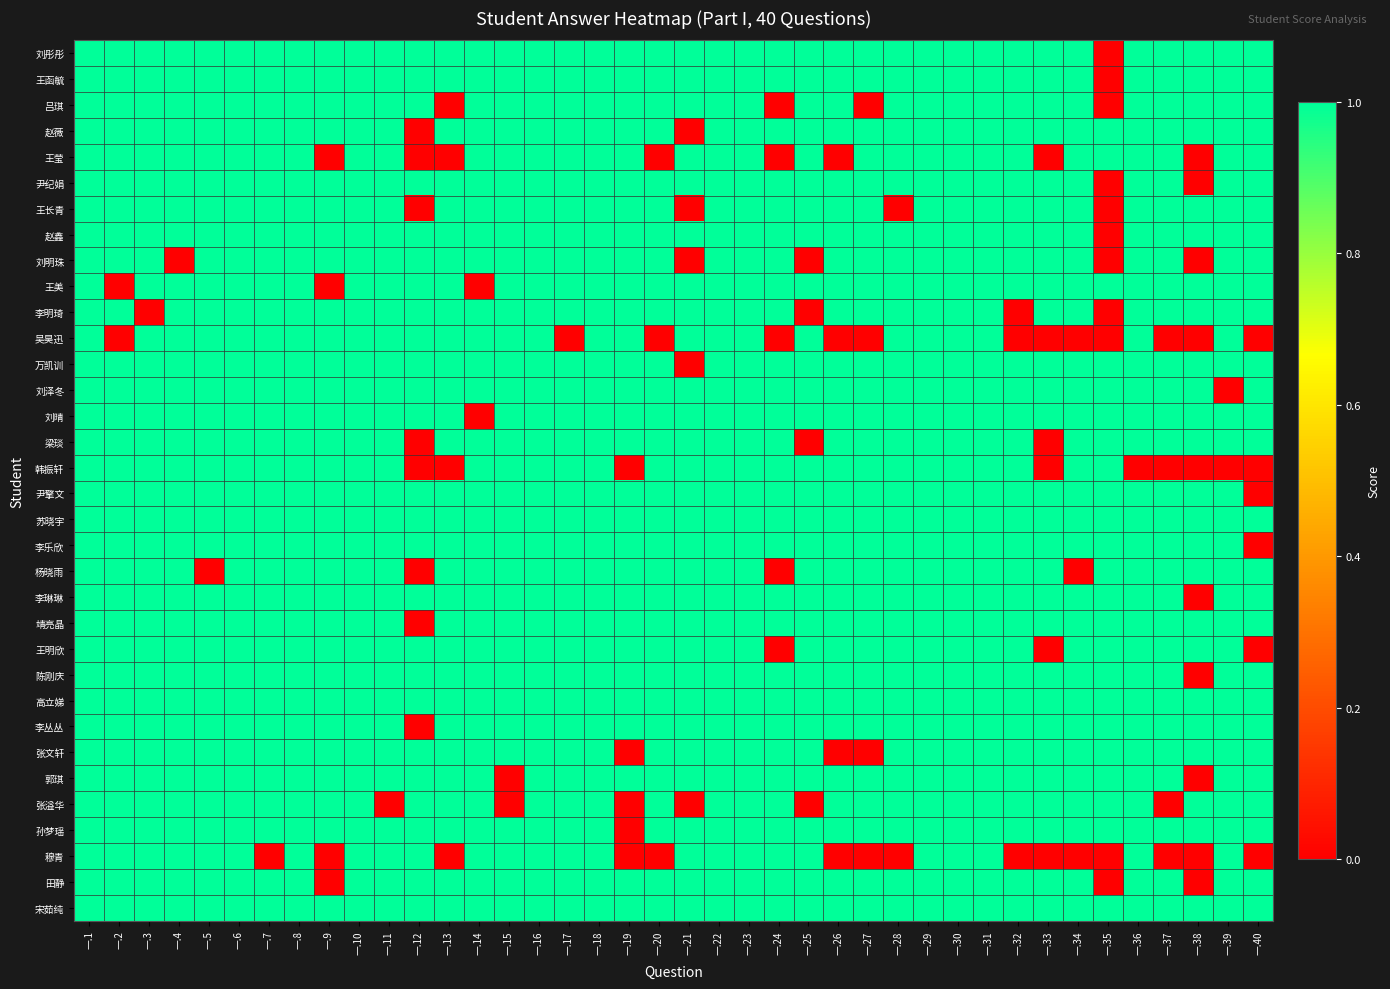

Reading right to left, what are all the values shown in this chart?

刘彤彤: 一.40=1	一.39=1	一.38=1	一.37=1	一.36=1	一.35=0	一.34=1	一.33=1	一.32=1	一.31=1	一.30=1	一.29=1	一.28=1	一.27=1	一.26=1	一.25=1	一.24=1	一.23=1	一.22=1	一.21=1	一.20=1	一.19=1	一.18=1	一.17=1	一.16=1	一.15=1	一.14=1	一.13=1	一.12=1	一.11=1	一.10=1	一.9=1	一.8=1	一.7=1	一.6=1	一.5=1	一.4=1	一.3=1	一.2=1	一.1=1
王函毓: 一.40=1	一.39=1	一.38=1	一.37=1	一.36=1	一.35=0	一.34=1	一.33=1	一.32=1	一.31=1	一.30=1	一.29=1	一.28=1	一.27=1	一.26=1	一.25=1	一.24=1	一.23=1	一.22=1	一.21=1	一.20=1	一.19=1	一.18=1	一.17=1	一.16=1	一.15=1	一.14=1	一.13=1	一.12=1	一.11=1	一.10=1	一.9=1	一.8=1	一.7=1	一.6=1	一.5=1	一.4=1	一.3=1	一.2=1	一.1=1
吕琪: 一.40=1	一.39=1	一.38=1	一.37=1	一.36=1	一.35=0	一.34=1	一.33=1	一.32=1	一.31=1	一.30=1	一.29=1	一.28=1	一.27=0	一.26=1	一.25=1	一.24=0	一.23=1	一.22=1	一.21=1	一.20=1	一.19=1	一.18=1	一.17=1	一.16=1	一.15=1	一.14=1	一.13=0	一.12=1	一.11=1	一.10=1	一.9=1	一.8=1	一.7=1	一.6=1	一.5=1	一.4=1	一.3=1	一.2=1	一.1=1
赵薇: 一.40=1	一.39=1	一.38=1	一.37=1	一.36=1	一.35=1	一.34=1	一.33=1	一.32=1	一.31=1	一.30=1	一.29=1	一.28=1	一.27=1	一.26=1	一.25=1	一.24=1	一.23=1	一.22=1	一.21=0	一.20=1	一.19=1	一.18=1	一.17=1	一.16=1	一.15=1	一.14=1	一.13=1	一.12=0	一.11=1	一.10=1	一.9=1	一.8=1	一.7=1	一.6=1	一.5=1	一.4=1	一.3=1	一.2=1	一.1=1
王莹: 一.40=1	一.39=1	一.38=0	一.37=1	一.36=1	一.35=1	一.34=1	一.33=0	一.32=1	一.31=1	一.30=1	一.29=1	一.28=1	一.27=1	一.26=0	一.25=1	一.24=0	一.23=1	一.22=1	一.21=1	一.20=0	一.19=1	一.18=1	一.17=1	一.16=1	一.15=1	一.14=1	一.13=0	一.12=0	一.11=1	一.10=1	一.9=0	一.8=1	一.7=1	一.6=1	一.5=1	一.4=1	一.3=1	一.2=1	一.1=1
尹纪娟: 一.40=1	一.39=1	一.38=0	一.37=1	一.36=1	一.35=0	一.34=1	一.33=1	一.32=1	一.31=1	一.30=1	一.29=1	一.28=1	一.27=1	一.26=1	一.25=1	一.24=1	一.23=1	一.22=1	一.21=1	一.20=1	一.19=1	一.18=1	一.17=1	一.16=1	一.15=1	一.14=1	一.13=1	一.12=1	一.11=1	一.10=1	一.9=1	一.8=1	一.7=1	一.6=1	一.5=1	一.4=1	一.3=1	一.2=1	一.1=1
王长青: 一.40=1	一.39=1	一.38=1	一.37=1	一.36=1	一.35=0	一.34=1	一.33=1	一.32=1	一.31=1	一.30=1	一.29=1	一.28=0	一.27=1	一.26=1	一.25=1	一.24=1	一.23=1	一.22=1	一.21=0	一.20=1	一.19=1	一.18=1	一.17=1	一.16=1	一.15=1	一.14=1	一.13=1	一.12=0	一.11=1	一.10=1	一.9=1	一.8=1	一.7=1	一.6=1	一.5=1	一.4=1	一.3=1	一.2=1	一.1=1
赵鑫: 一.40=1	一.39=1	一.38=1	一.37=1	一.36=1	一.35=0	一.34=1	一.33=1	一.32=1	一.31=1	一.30=1	一.29=1	一.28=1	一.27=1	一.26=1	一.25=1	一.24=1	一.23=1	一.22=1	一.21=1	一.20=1	一.19=1	一.18=1	一.17=1	一.16=1	一.15=1	一.14=1	一.13=1	一.12=1	一.11=1	一.10=1	一.9=1	一.8=1	一.7=1	一.6=1	一.5=1	一.4=1	一.3=1	一.2=1	一.1=1
刘明珠: 一.40=1	一.39=1	一.38=0	一.37=1	一.36=1	一.35=0	一.34=1	一.33=1	一.32=1	一.31=1	一.30=1	一.29=1	一.28=1	一.27=1	一.26=1	一.25=0	一.24=1	一.23=1	一.22=1	一.21=0	一.20=1	一.19=1	一.18=1	一.17=1	一.16=1	一.15=1	一.14=1	一.13=1	一.12=1	一.11=1	一.10=1	一.9=1	一.8=1	一.7=1	一.6=1	一.5=1	一.4=0	一.3=1	一.2=1	一.1=1
王美: 一.40=1	一.39=1	一.38=1	一.37=1	一.36=1	一.35=1	一.34=1	一.33=1	一.32=1	一.31=1	一.30=1	一.29=1	一.28=1	一.27=1	一.26=1	一.25=1	一.24=1	一.23=1	一.22=1	一.21=1	一.20=1	一.19=1	一.18=1	一.17=1	一.16=1	一.15=1	一.14=0	一.13=1	一.12=1	一.11=1	一.10=1	一.9=0	一.8=1	一.7=1	一.6=1	一.5=1	一.4=1	一.3=1	一.2=0	一.1=1
李明琦: 一.40=1	一.39=1	一.38=1	一.37=1	一.36=1	一.35=0	一.34=1	一.33=1	一.32=0	一.31=1	一.30=1	一.29=1	一.28=1	一.27=1	一.26=1	一.25=0	一.24=1	一.23=1	一.22=1	一.21=1	一.20=1	一.19=1	一.18=1	一.17=1	一.16=1	一.15=1	一.14=1	一.13=1	一.12=1	一.11=1	一.10=1	一.9=1	一.8=1	一.7=1	一.6=1	一.5=1	一.4=1	一.3=0	一.2=1	一.1=1
吴昊迅: 一.40=0	一.39=1	一.38=0	一.37=0	一.36=1	一.35=0	一.34=0	一.33=0	一.32=0	一.31=1	一.30=1	一.29=1	一.28=1	一.27=0	一.26=0	一.25=1	一.24=0	一.23=1	一.22=1	一.21=1	一.20=0	一.19=1	一.18=1	一.17=0	一.16=1	一.15=1	一.14=1	一.13=1	一.12=1	一.11=1	一.10=1	一.9=1	一.8=1	一.7=1	一.6=1	一.5=1	一.4=1	一.3=1	一.2=0	一.1=1
万凯训: 一.40=1	一.39=1	一.38=1	一.37=1	一.36=1	一.35=1	一.34=1	一.33=1	一.32=1	一.31=1	一.30=1	一.29=1	一.28=1	一.27=1	一.26=1	一.25=1	一.24=1	一.23=1	一.22=1	一.21=0	一.20=1	一.19=1	一.18=1	一.17=1	一.16=1	一.15=1	一.14=1	一.13=1	一.12=1	一.11=1	一.10=1	一.9=1	一.8=1	一.7=1	一.6=1	一.5=1	一.4=1	一.3=1	一.2=1	一.1=1
刘泽冬: 一.40=1	一.39=0	一.38=1	一.37=1	一.36=1	一.35=1	一.34=1	一.33=1	一.32=1	一.31=1	一.30=1	一.29=1	一.28=1	一.27=1	一.26=1	一.25=1	一.24=1	一.23=1	一.22=1	一.21=1	一.20=1	一.19=1	一.18=1	一.17=1	一.16=1	一.15=1	一.14=1	一.13=1	一.12=1	一.11=1	一.10=1	一.9=1	一.8=1	一.7=1	一.6=1	一.5=1	一.4=1	一.3=1	一.2=1	一.1=1
刘晴: 一.40=1	一.39=1	一.38=1	一.37=1	一.36=1	一.35=1	一.34=1	一.33=1	一.32=1	一.31=1	一.30=1	一.29=1	一.28=1	一.27=1	一.26=1	一.25=1	一.24=1	一.23=1	一.22=1	一.21=1	一.20=1	一.19=1	一.18=1	一.17=1	一.16=1	一.15=1	一.14=0	一.13=1	一.12=1	一.11=1	一.10=1	一.9=1	一.8=1	一.7=1	一.6=1	一.5=1	一.4=1	一.3=1	一.2=1	一.1=1
梁琰: 一.40=1	一.39=1	一.38=1	一.37=1	一.36=1	一.35=1	一.34=1	一.33=0	一.32=1	一.31=1	一.30=1	一.29=1	一.28=1	一.27=1	一.26=1	一.25=0	一.24=1	一.23=1	一.22=1	一.21=1	一.20=1	一.19=1	一.18=1	一.17=1	一.16=1	一.15=1	一.14=1	一.13=1	一.12=0	一.11=1	一.10=1	一.9=1	一.8=1	一.7=1	一.6=1	一.5=1	一.4=1	一.3=1	一.2=1	一.1=1
韩振轩: 一.40=0	一.39=0	一.38=0	一.37=0	一.36=0	一.35=1	一.34=1	一.33=0	一.32=1	一.31=1	一.30=1	一.29=1	一.28=1	一.27=1	一.26=1	一.25=1	一.24=1	一.23=1	一.22=1	一.21=1	一.20=1	一.19=0	一.18=1	一.17=1	一.16=1	一.15=1	一.14=1	一.13=0	一.12=0	一.11=1	一.10=1	一.9=1	一.8=1	一.7=1	一.6=1	一.5=1	一.4=1	一.3=1	一.2=1	一.1=1
尹擎文: 一.40=0	一.39=1	一.38=1	一.37=1	一.36=1	一.35=1	一.34=1	一.33=1	一.32=1	一.31=1	一.30=1	一.29=1	一.28=1	一.27=1	一.26=1	一.25=1	一.24=1	一.23=1	一.22=1	一.21=1	一.20=1	一.19=1	一.18=1	一.17=1	一.16=1	一.15=1	一.14=1	一.13=1	一.12=1	一.11=1	一.10=1	一.9=1	一.8=1	一.7=1	一.6=1	一.5=1	一.4=1	一.3=1	一.2=1	一.1=1
苏晓宇: 一.40=1	一.39=1	一.38=1	一.37=1	一.36=1	一.35=1	一.34=1	一.33=1	一.32=1	一.31=1	一.30=1	一.29=1	一.28=1	一.27=1	一.26=1	一.25=1	一.24=1	一.23=1	一.22=1	一.21=1	一.20=1	一.19=1	一.18=1	一.17=1	一.16=1	一.15=1	一.14=1	一.13=1	一.12=1	一.11=1	一.10=1	一.9=1	一.8=1	一.7=1	一.6=1	一.5=1	一.4=1	一.3=1	一.2=1	一.1=1
李乐欣: 一.40=0	一.39=1	一.38=1	一.37=1	一.36=1	一.35=1	一.34=1	一.33=1	一.32=1	一.31=1	一.30=1	一.29=1	一.28=1	一.27=1	一.26=1	一.25=1	一.24=1	一.23=1	一.22=1	一.21=1	一.20=1	一.19=1	一.18=1	一.17=1	一.16=1	一.15=1	一.14=1	一.13=1	一.12=1	一.11=1	一.10=1	一.9=1	一.8=1	一.7=1	一.6=1	一.5=1	一.4=1	一.3=1	一.2=1	一.1=1
杨晓雨: 一.40=1	一.39=1	一.38=1	一.37=1	一.36=1	一.35=1	一.34=0	一.33=1	一.32=1	一.31=1	一.30=1	一.29=1	一.28=1	一.27=1	一.26=1	一.25=1	一.24=0	一.23=1	一.22=1	一.21=1	一.20=1	一.19=1	一.18=1	一.17=1	一.16=1	一.15=1	一.14=1	一.13=1	一.12=0	一.11=1	一.10=1	一.9=1	一.8=1	一.7=1	一.6=1	一.5=0	一.4=1	一.3=1	一.2=1	一.1=1
李琳琳: 一.40=1	一.39=1	一.38=0	一.37=1	一.36=1	一.35=1	一.34=1	一.33=1	一.32=1	一.31=1	一.30=1	一.29=1	一.28=1	一.27=1	一.26=1	一.25=1	一.24=1	一.23=1	一.22=1	一.21=1	一.20=1	一.19=1	一.18=1	一.17=1	一.16=1	一.15=1	一.14=1	一.13=1	一.12=1	一.11=1	一.10=1	一.9=1	一.8=1	一.7=1	一.6=1	一.5=1	一.4=1	一.3=1	一.2=1	一.1=1
靖亮晶: 一.40=1	一.39=1	一.38=1	一.37=1	一.36=1	一.35=1	一.34=1	一.33=1	一.32=1	一.31=1	一.30=1	一.29=1	一.28=1	一.27=1	一.26=1	一.25=1	一.24=1	一.23=1	一.22=1	一.21=1	一.20=1	一.19=1	一.18=1	一.17=1	一.16=1	一.15=1	一.14=1	一.13=1	一.12=0	一.11=1	一.10=1	一.9=1	一.8=1	一.7=1	一.6=1	一.5=1	一.4=1	一.3=1	一.2=1	一.1=1
王明欣: 一.40=0	一.39=1	一.38=1	一.37=1	一.36=1	一.35=1	一.34=1	一.33=0	一.32=1	一.31=1	一.30=1	一.29=1	一.28=1	一.27=1	一.26=1	一.25=1	一.24=0	一.23=1	一.22=1	一.21=1	一.20=1	一.19=1	一.18=1	一.17=1	一.16=1	一.15=1	一.14=1	一.13=1	一.12=1	一.11=1	一.10=1	一.9=1	一.8=1	一.7=1	一.6=1	一.5=1	一.4=1	一.3=1	一.2=1	一.1=1
陈刚庆: 一.40=1	一.39=1	一.38=0	一.37=1	一.36=1	一.35=1	一.34=1	一.33=1	一.32=1	一.31=1	一.30=1	一.29=1	一.28=1	一.27=1	一.26=1	一.25=1	一.24=1	一.23=1	一.22=1	一.21=1	一.20=1	一.19=1	一.18=1	一.17=1	一.16=1	一.15=1	一.14=1	一.13=1	一.12=1	一.11=1	一.10=1	一.9=1	一.8=1	一.7=1	一.6=1	一.5=1	一.4=1	一.3=1	一.2=1	一.1=1
高立娣: 一.40=1	一.39=1	一.38=1	一.37=1	一.36=1	一.35=1	一.34=1	一.33=1	一.32=1	一.31=1	一.30=1	一.29=1	一.28=1	一.27=1	一.26=1	一.25=1	一.24=1	一.23=1	一.22=1	一.21=1	一.20=1	一.19=1	一.18=1	一.17=1	一.16=1	一.15=1	一.14=1	一.13=1	一.12=1	一.11=1	一.10=1	一.9=1	一.8=1	一.7=1	一.6=1	一.5=1	一.4=1	一.3=1	一.2=1	一.1=1
李丛丛: 一.40=1	一.39=1	一.38=1	一.37=1	一.36=1	一.35=1	一.34=1	一.33=1	一.32=1	一.31=1	一.30=1	一.29=1	一.28=1	一.27=1	一.26=1	一.25=1	一.24=1	一.23=1	一.22=1	一.21=1	一.20=1	一.19=1	一.18=1	一.17=1	一.16=1	一.15=1	一.14=1	一.13=1	一.12=0	一.11=1	一.10=1	一.9=1	一.8=1	一.7=1	一.6=1	一.5=1	一.4=1	一.3=1	一.2=1	一.1=1
张文轩: 一.40=1	一.39=1	一.38=1	一.37=1	一.36=1	一.35=1	一.34=1	一.33=1	一.32=1	一.31=1	一.30=1	一.29=1	一.28=1	一.27=0	一.26=0	一.25=1	一.24=1	一.23=1	一.22=1	一.21=1	一.20=1	一.19=0	一.18=1	一.17=1	一.16=1	一.15=1	一.14=1	一.13=1	一.12=1	一.11=1	一.10=1	一.9=1	一.8=1	一.7=1	一.6=1	一.5=1	一.4=1	一.3=1	一.2=1	一.1=1
郭琪: 一.40=1	一.39=1	一.38=0	一.37=1	一.36=1	一.35=1	一.34=1	一.33=1	一.32=1	一.31=1	一.30=1	一.29=1	一.28=1	一.27=1	一.26=1	一.25=1	一.24=1	一.23=1	一.22=1	一.21=1	一.20=1	一.19=1	一.18=1	一.17=1	一.16=1	一.15=0	一.14=1	一.13=1	一.12=1	一.11=1	一.10=1	一.9=1	一.8=1	一.7=1	一.6=1	一.5=1	一.4=1	一.3=1	一.2=1	一.1=1
张溢华: 一.40=1	一.39=1	一.38=1	一.37=0	一.36=1	一.35=1	一.34=1	一.33=1	一.32=1	一.31=1	一.30=1	一.29=1	一.28=1	一.27=1	一.26=1	一.25=0	一.24=1	一.23=1	一.22=1	一.21=0	一.20=1	一.19=0	一.18=1	一.17=1	一.16=1	一.15=0	一.14=1	一.13=1	一.12=1	一.11=0	一.10=1	一.9=1	一.8=1	一.7=1	一.6=1	一.5=1	一.4=1	一.3=1	一.2=1	一.1=1
孙梦瑶: 一.40=1	一.39=1	一.38=1	一.37=1	一.36=1	一.35=1	一.34=1	一.33=1	一.32=1	一.31=1	一.30=1	一.29=1	一.28=1	一.27=1	一.26=1	一.25=1	一.24=1	一.23=1	一.22=1	一.21=1	一.20=1	一.19=0	一.18=1	一.17=1	一.16=1	一.15=1	一.14=1	一.13=1	一.12=1	一.11=1	一.10=1	一.9=1	一.8=1	一.7=1	一.6=1	一.5=1	一.4=1	一.3=1	一.2=1	一.1=1
穆青: 一.40=0	一.39=1	一.38=0	一.37=0	一.36=1	一.35=0	一.34=0	一.33=0	一.32=0	一.31=1	一.30=1	一.29=1	一.28=0	一.27=0	一.26=0	一.25=1	一.24=1	一.23=1	一.22=1	一.21=1	一.20=0	一.19=0	一.18=1	一.17=1	一.16=1	一.15=1	一.14=1	一.13=0	一.12=1	一.11=1	一.10=1	一.9=0	一.8=1	一.7=0	一.6=1	一.5=1	一.4=1	一.3=1	一.2=1	一.1=1
田静: 一.40=1	一.39=1	一.38=0	一.37=1	一.36=1	一.35=0	一.34=1	一.33=1	一.32=1	一.31=1	一.30=1	一.29=1	一.28=1	一.27=1	一.26=1	一.25=1	一.24=1	一.23=1	一.22=1	一.21=1	一.20=1	一.19=1	一.18=1	一.17=1	一.16=1	一.15=1	一.14=1	一.13=1	一.12=1	一.11=1	一.10=1	一.9=0	一.8=1	一.7=1	一.6=1	一.5=1	一.4=1	一.3=1	一.2=1	一.1=1
宋茹纯: 一.40=1	一.39=1	一.38=1	一.37=1	一.36=1	一.35=1	一.34=1	一.33=1	一.32=1	一.31=1	一.30=1	一.29=1	一.28=1	一.27=1	一.26=1	一.25=1	一.24=1	一.23=1	一.22=1	一.21=1	一.20=1	一.19=1	一.18=1	一.17=1	一.16=1	一.15=1	一.14=1	一.13=1	一.12=1	一.11=1	一.10=1	一.9=1	一.8=1	一.7=1	一.6=1	一.5=1	一.4=1	一.3=1	一.2=1	一.1=1